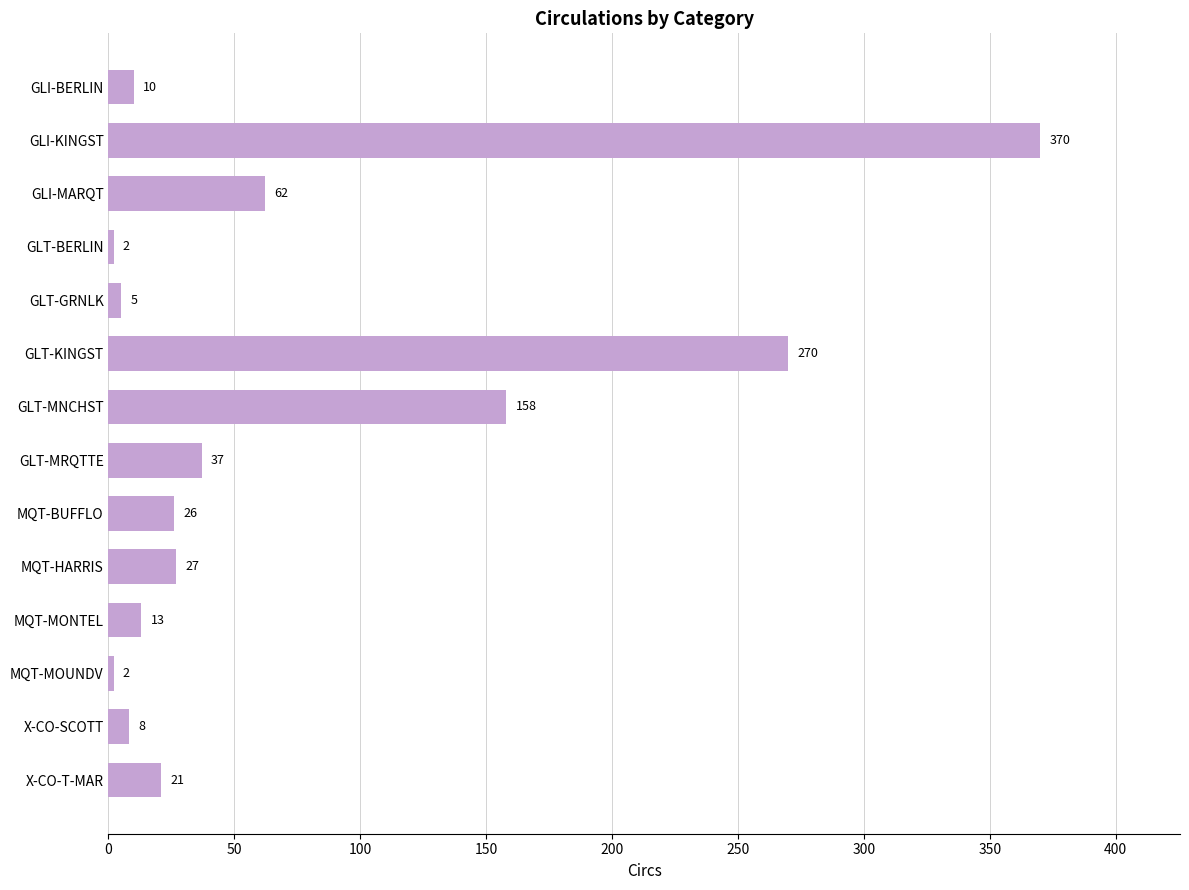

Count the number of categories in the chart.

14